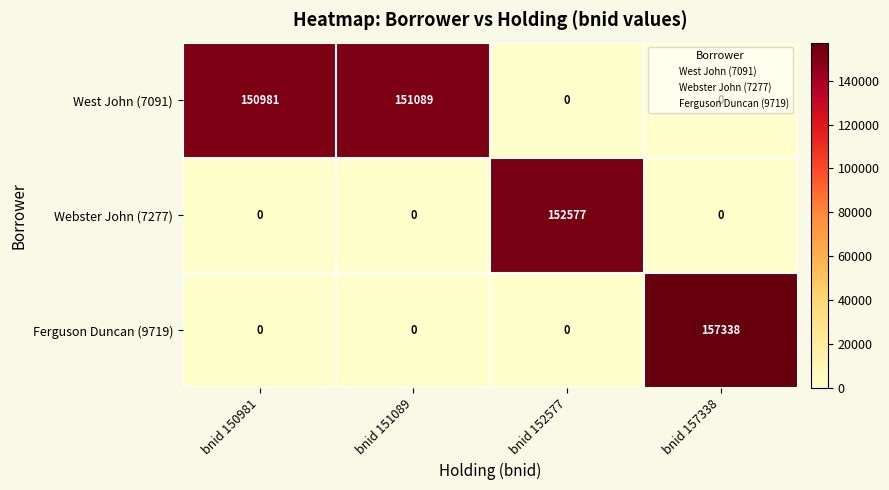

Which series has the largest range (max minus min)?

Ferguson Duncan (9719)